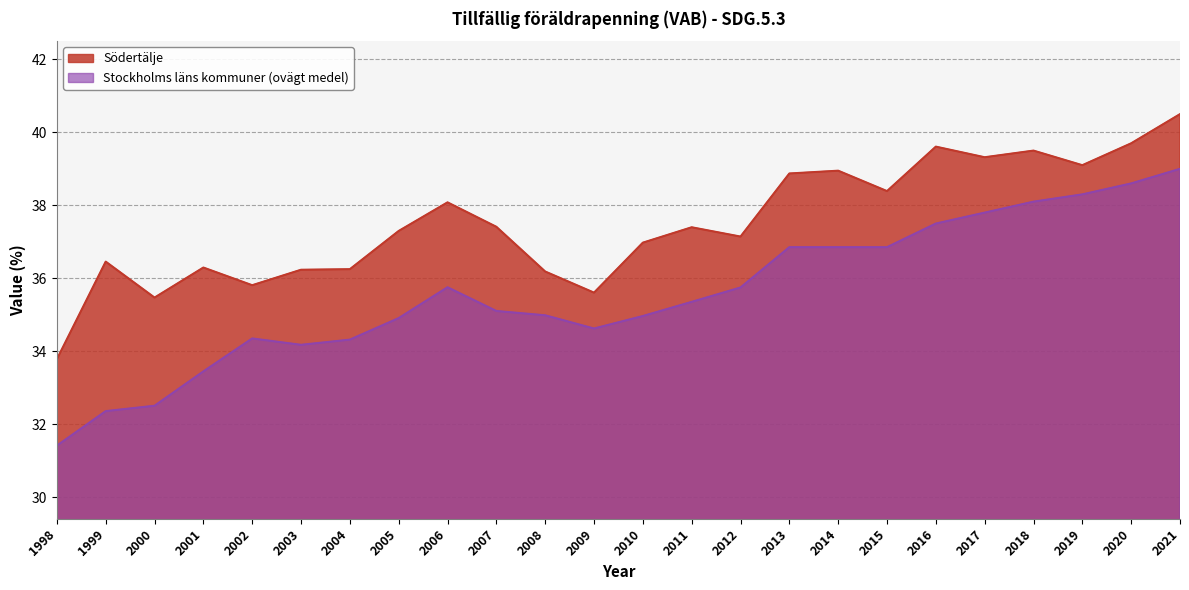

True or false: Södertälje has a value of 21.6 at 2018.

False